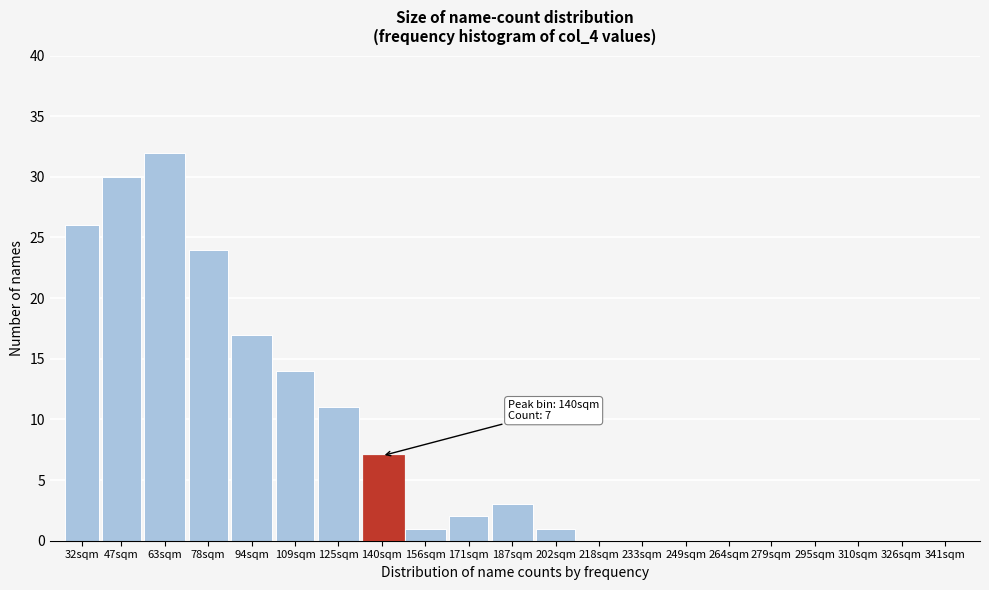

At which label is the value closest to 16?

94sqm